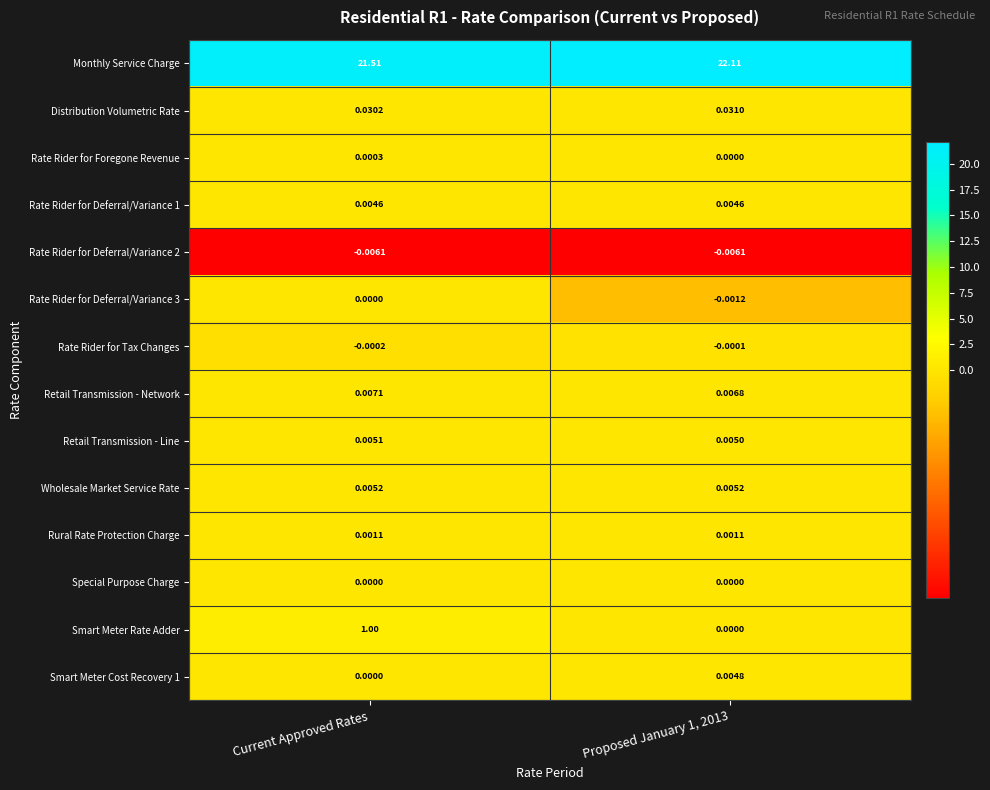

Is the value of Rate Rider for Tax Changes at Proposed January 1, 2013 greater than the value of Rate Rider for Deferral/Variance 3 at Proposed January 1, 2013?

Yes